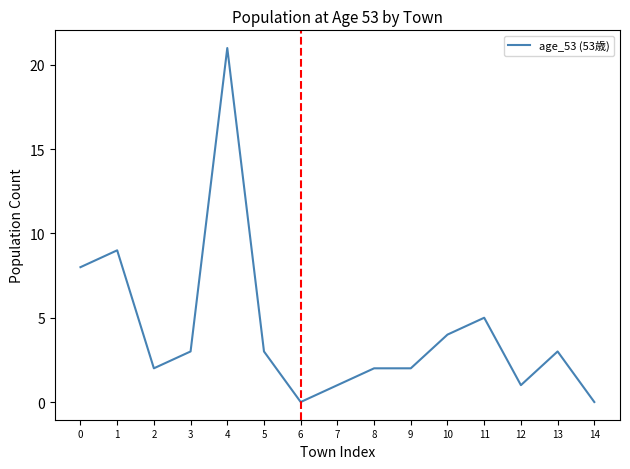

What is the difference between the values at 7 and 2?

1